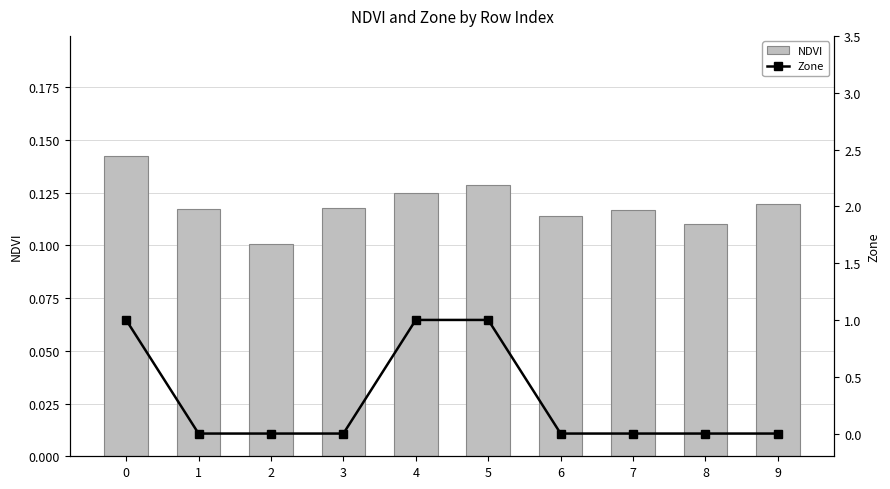

What is the highest value of the NDVI series?

0.1